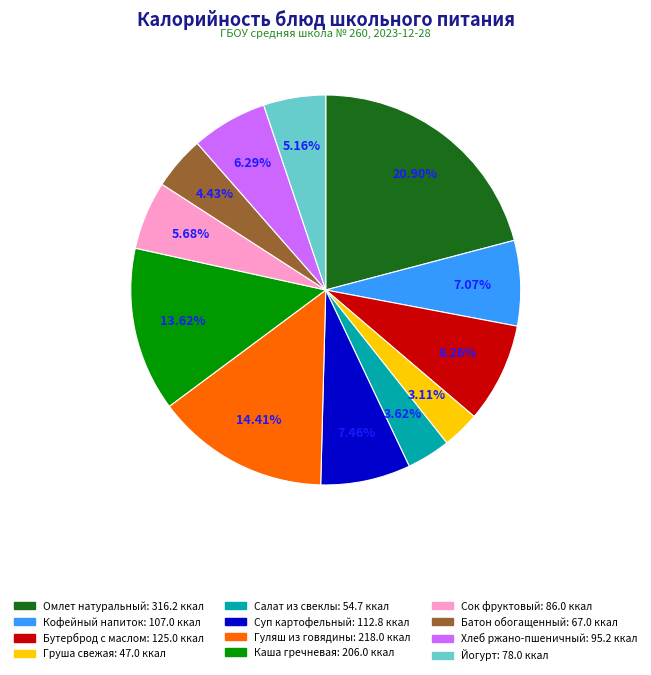

Is it true that Суп картофельный is 7% of the pie?

True